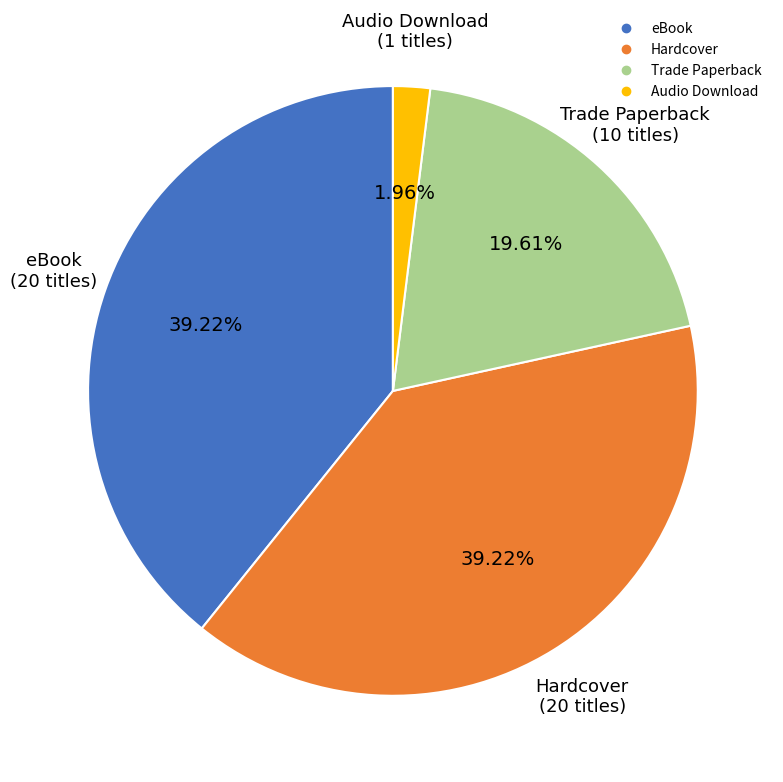

What percentage do eBook and Audio Download together represent?

41.2%